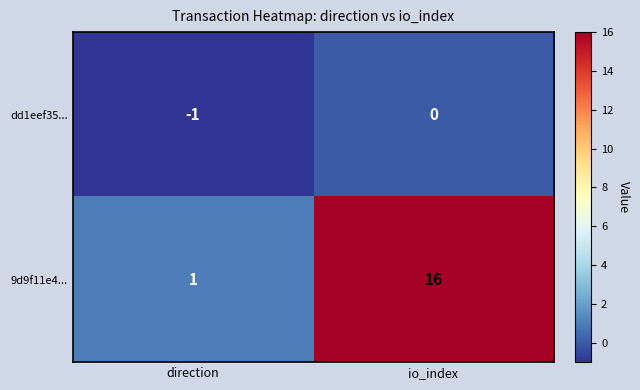

List the series in order of their peak value, lowest first.

dd1eef35..., 9d9f11e4...